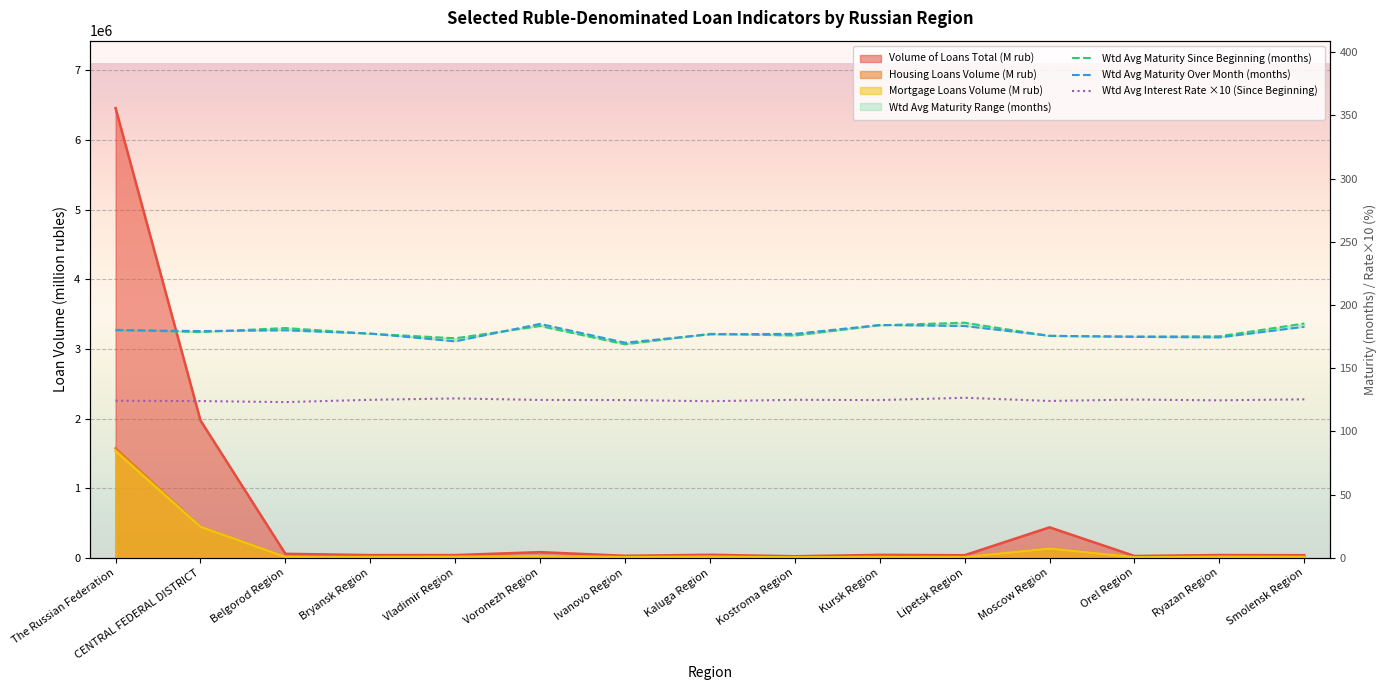

What is the difference between the maximum and minimum values in the Wtd Avg Maturity Since Beginning (months) series?

17.1